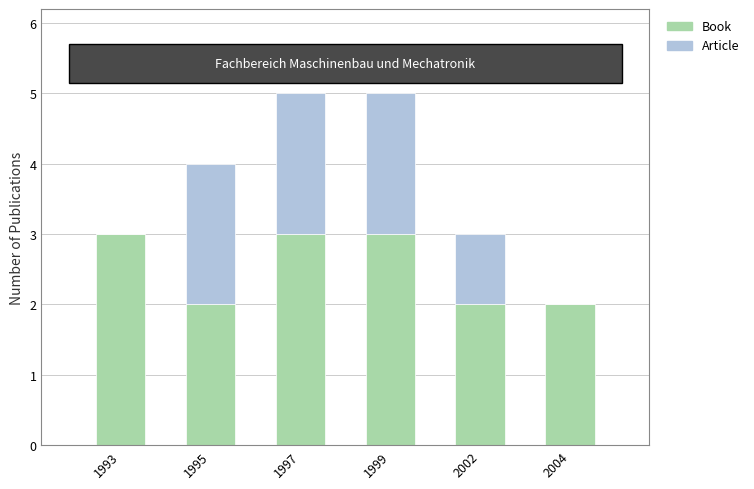

Reading right to left, transcribe the values for Book.

2004=2	2002=2	1999=3	1997=3	1995=2	1993=3